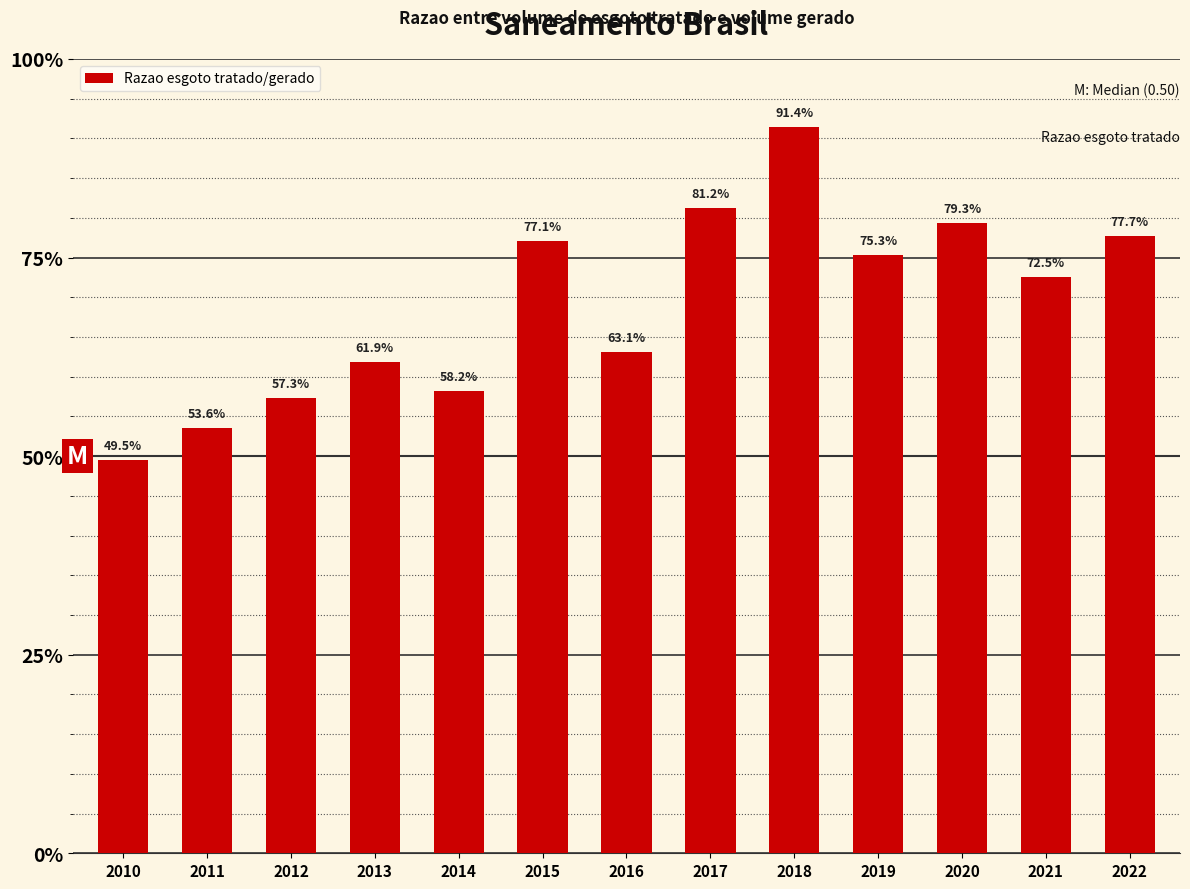

Which has a higher value, 2017 or 2012?

2017